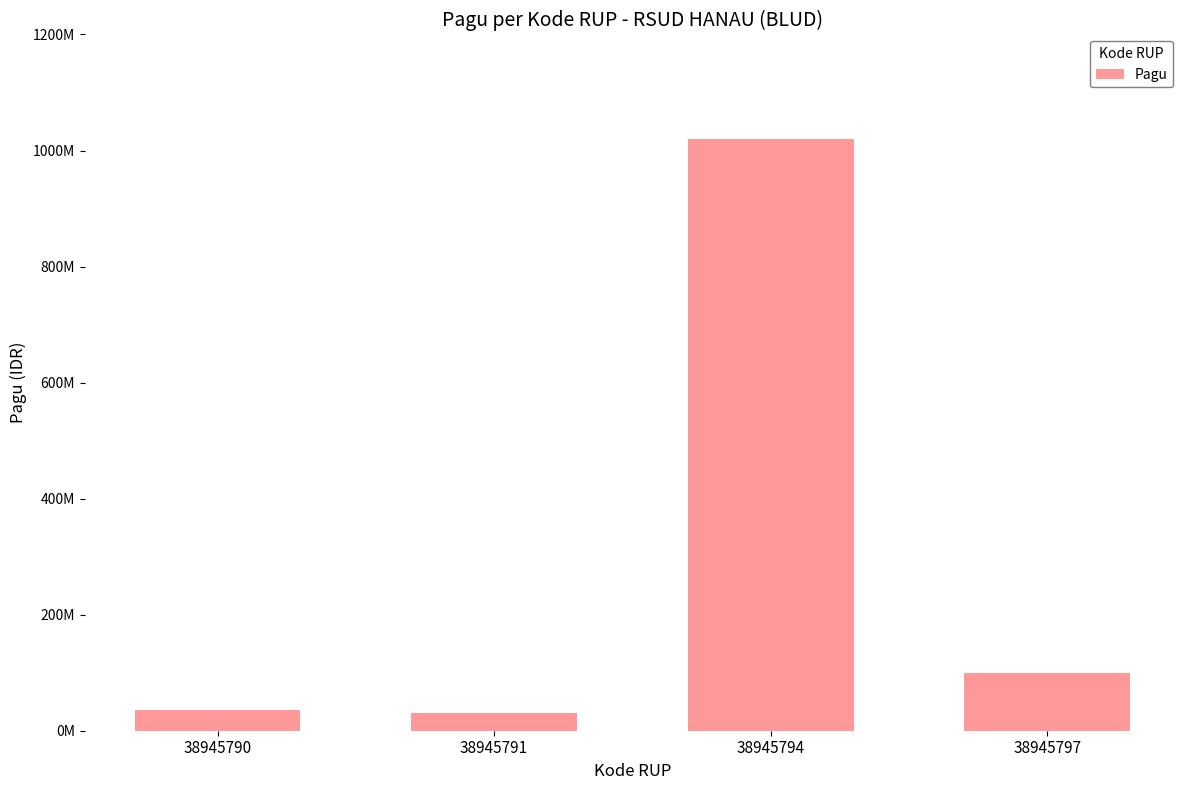

Rank the categories by value from highest to lowest.

38945794, 38945797, 38945790, 38945791